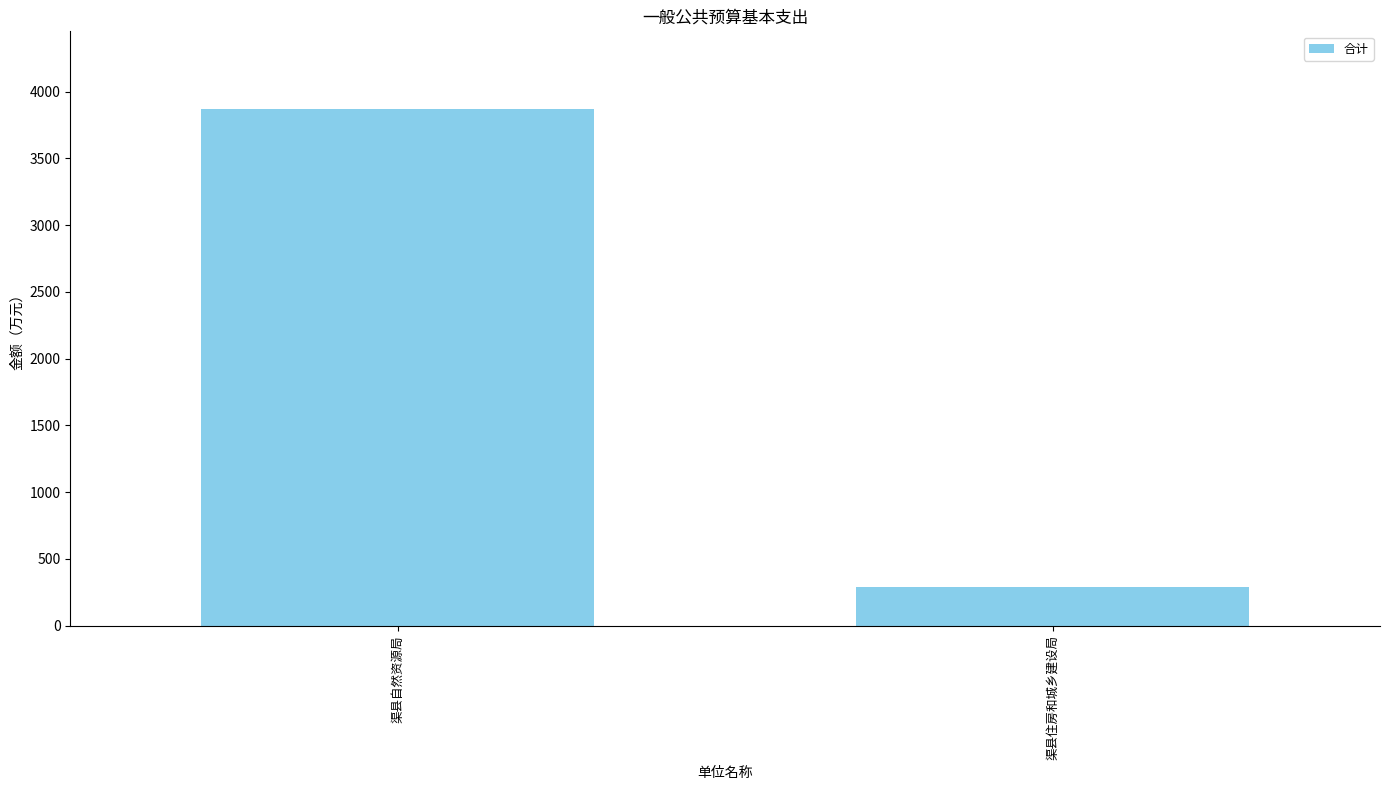

What is the value of the 1st bar from the left?

3871.3